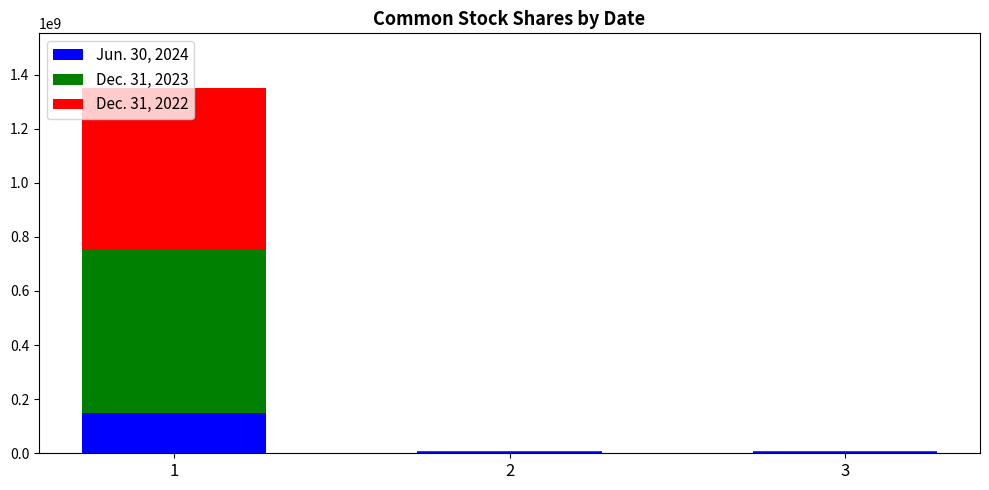

At which category is the sum across all series the highest?

1